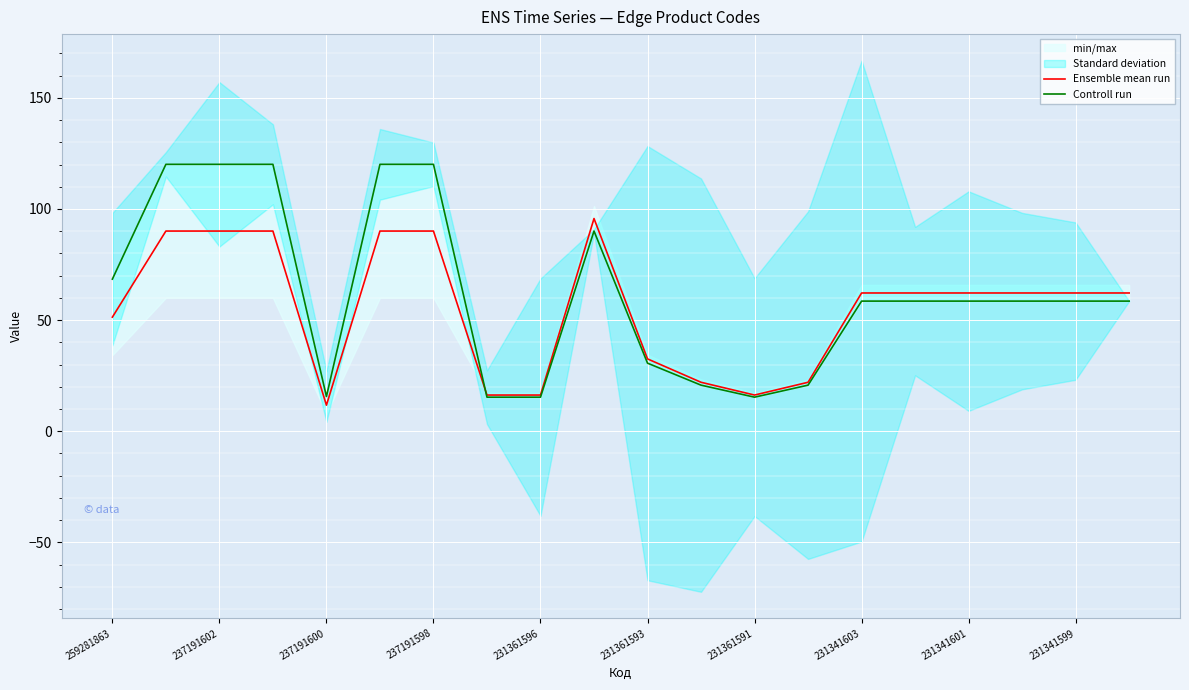

The Ensemble mean run series shows 24.5 at 231361596. True or false?

False